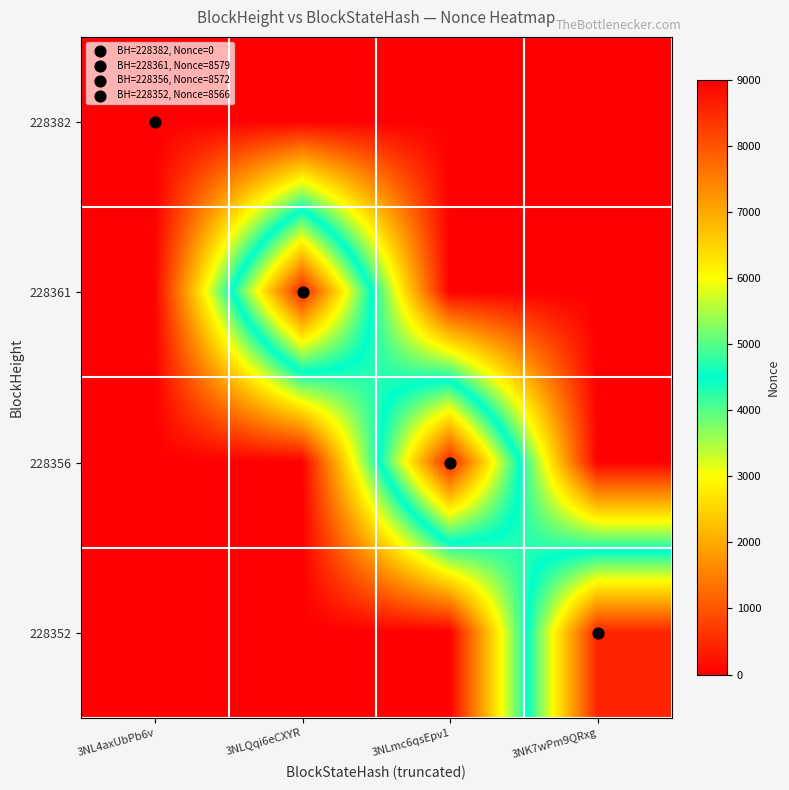

Which has a higher value, 3NLQqi6eCXYR or 3NLmc6qsEpv1?

3NLQqi6eCXYR